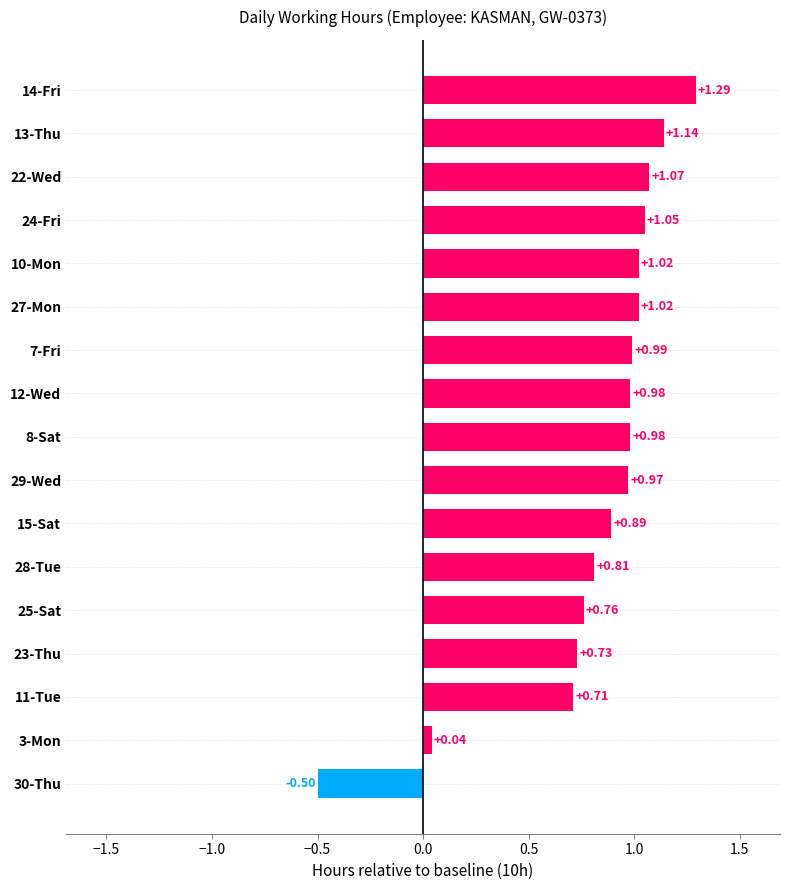

What is the change in value from 11-Tue to 8-Sat?

+0.3